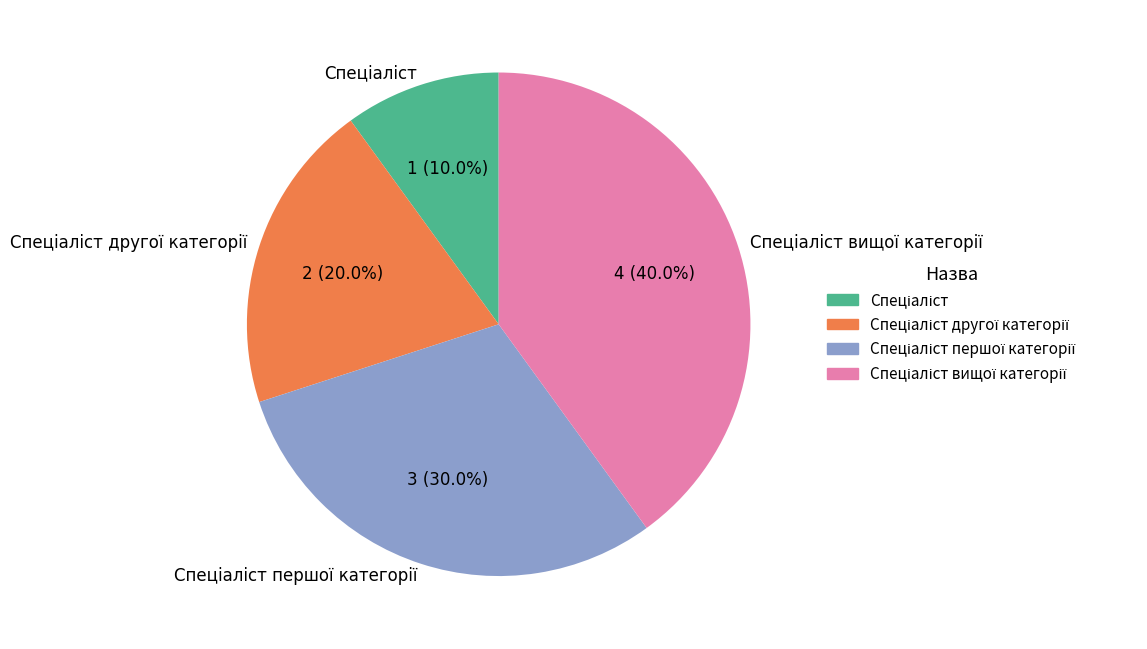

Is there any slice that represents more than half of the pie?

No